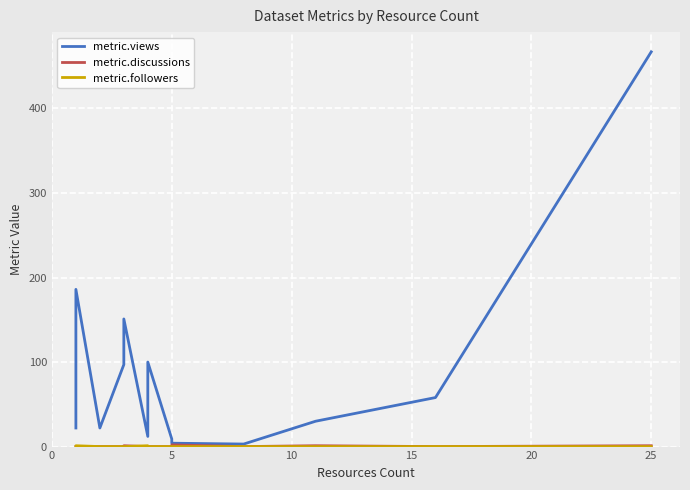

True or false: metric.views and metric.followers cross at least once.

False